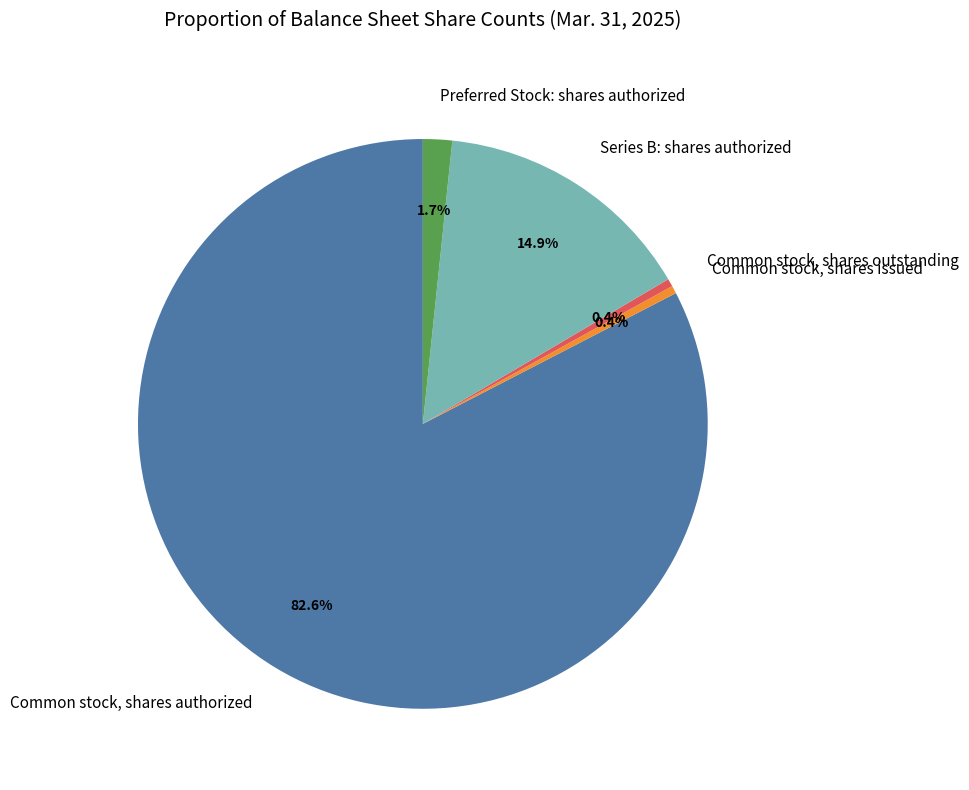

The Common stock, shares outstanding slice represents 0% of the pie. True or false?

True